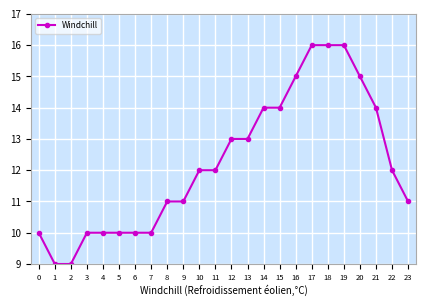

Count the number of categories in the chart.

24